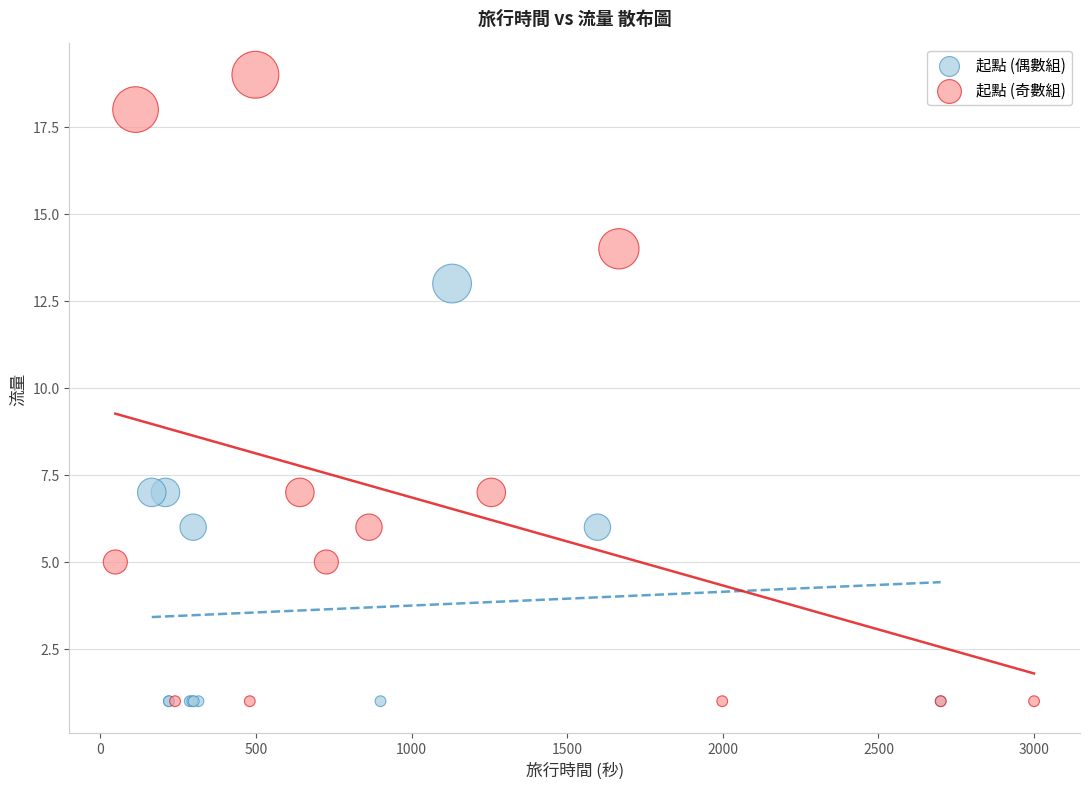

What are all the series names shown in the legend?

起點 (偶數組), 起點 (奇數組)